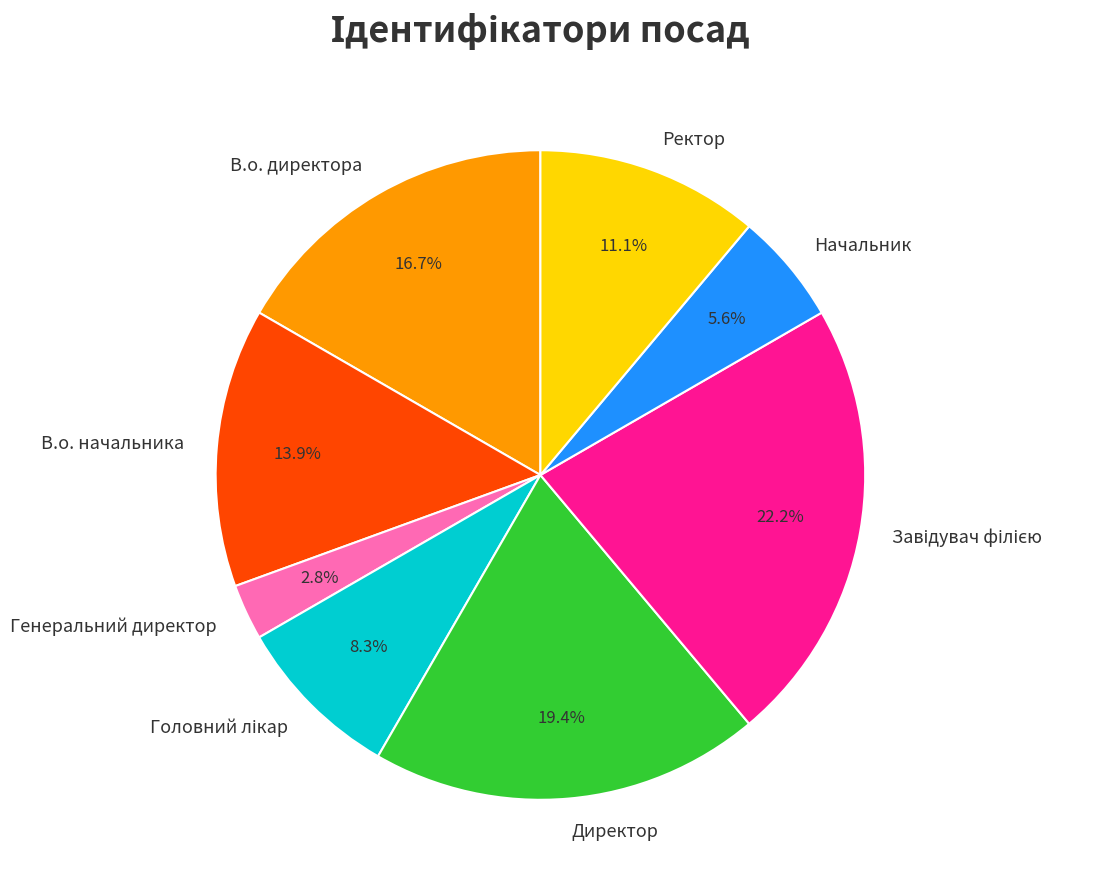

Is it true that Генеральний директор is 17% of the pie?

False